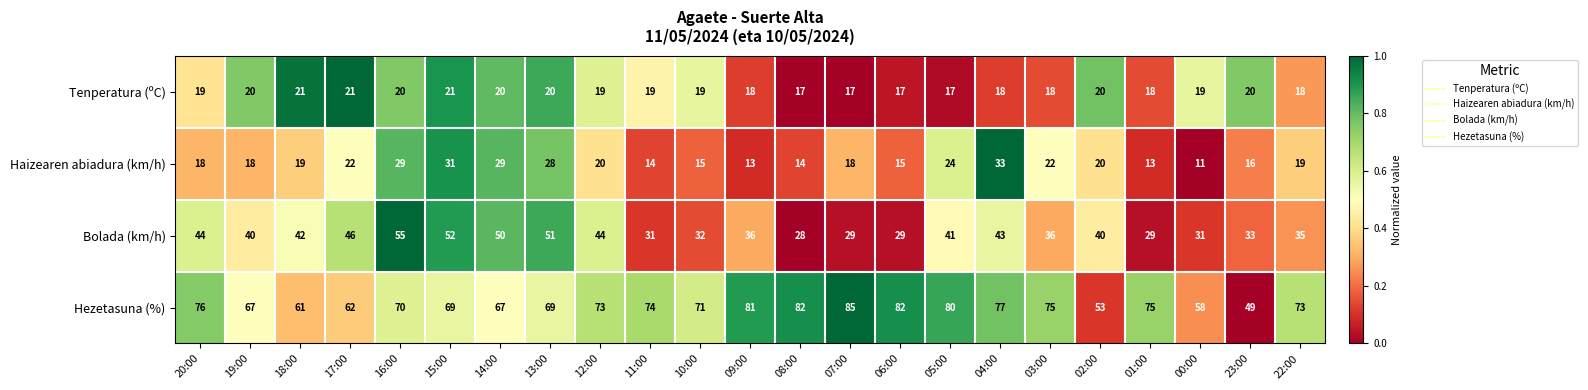

At which label does Hezetasuna (%) first exceed 73?

20:00